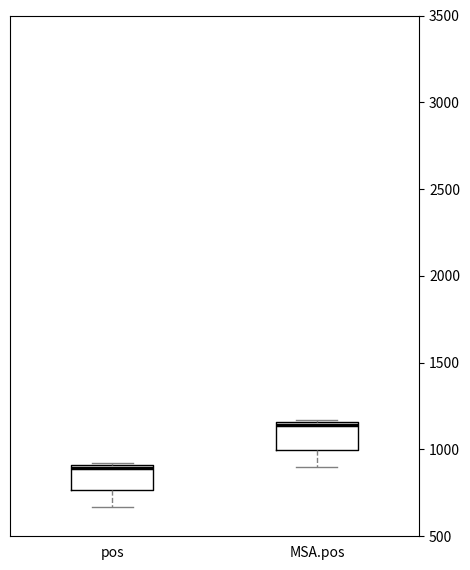

Which box has the lowest median line?

pos